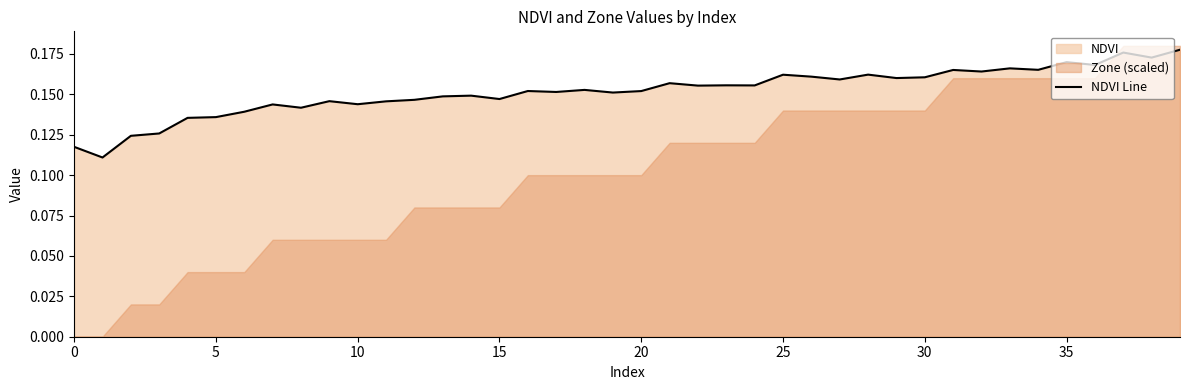

What is the difference between the maximum and second lowest values?

0.1